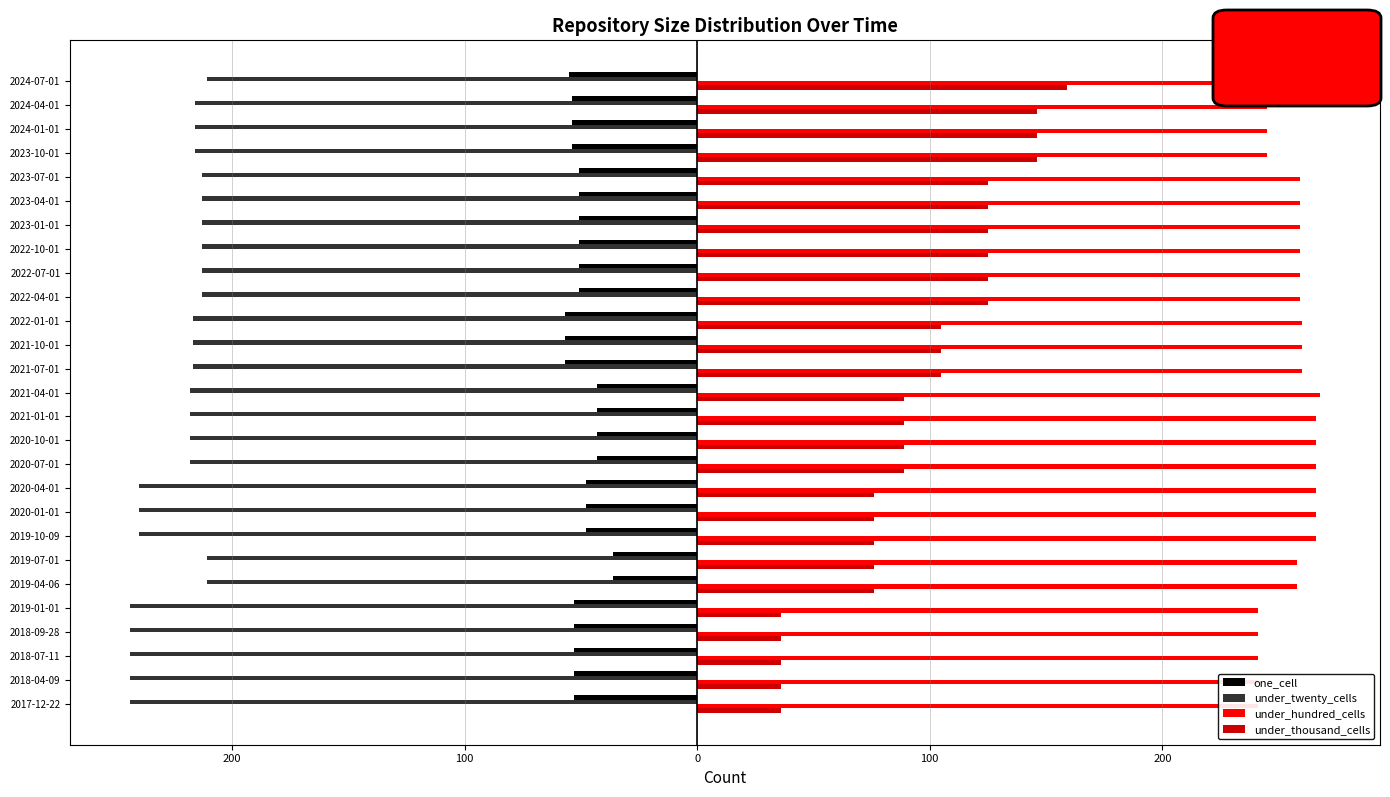

Count the number of data series in this chart.

4